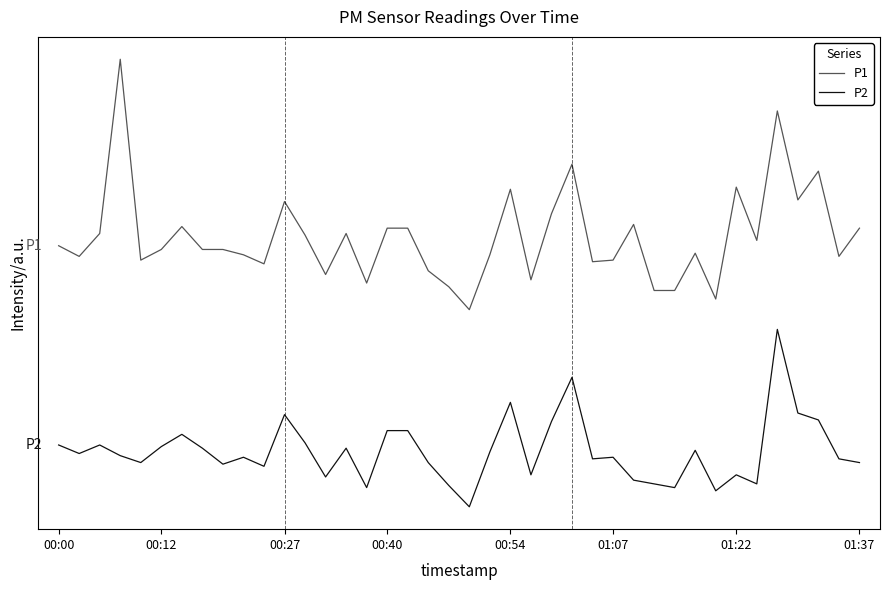

Does the chart have visible grid lines?

No